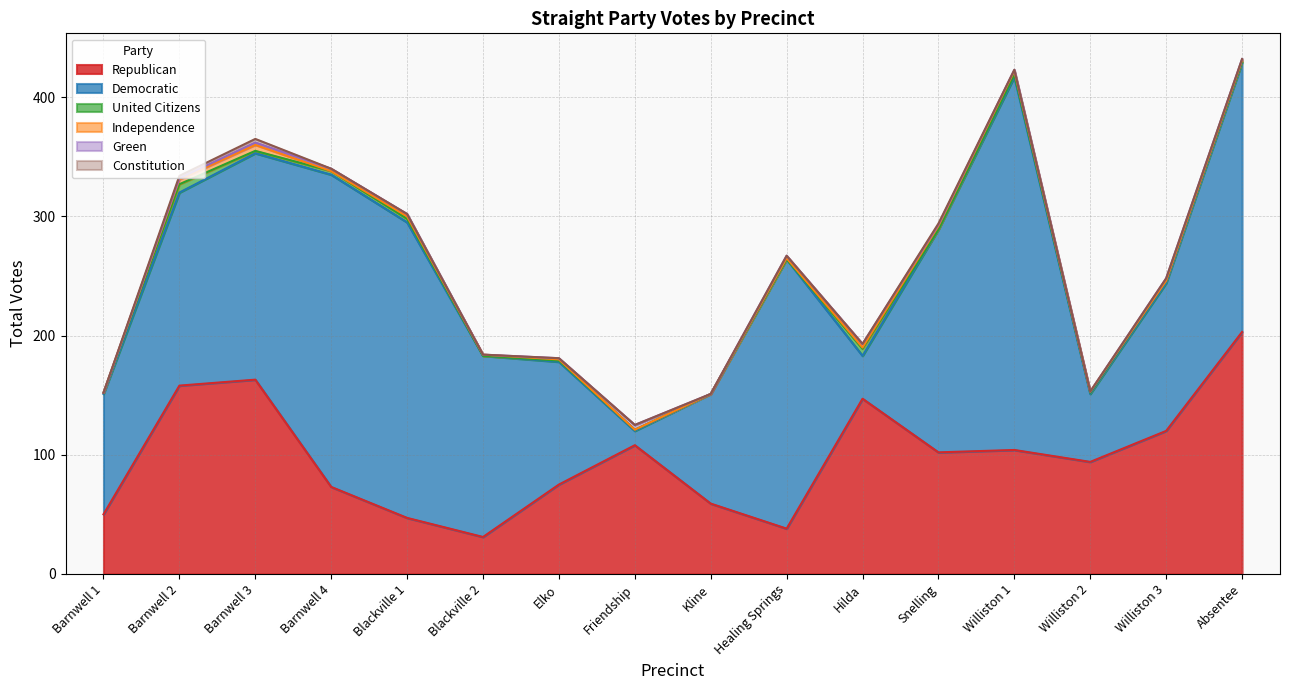

What is the value of the Independence point at the 7th from the left?

1